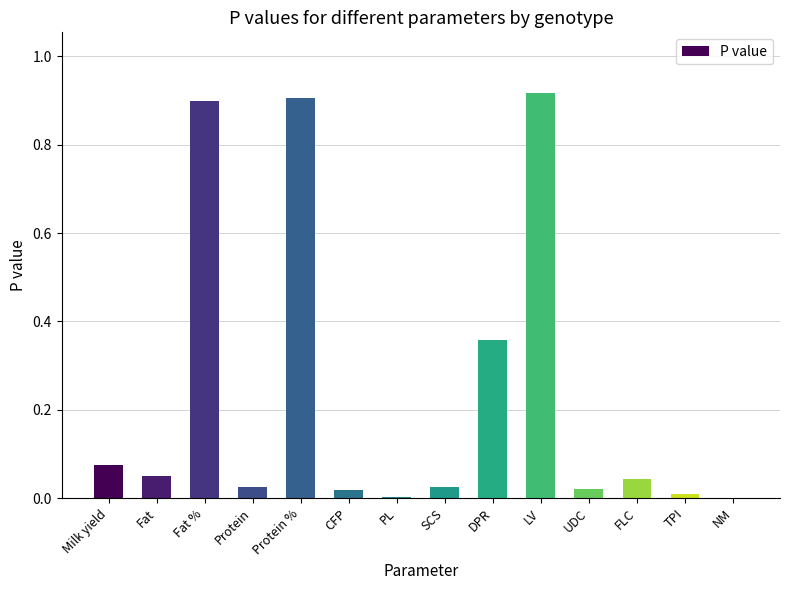

What is the sum of all values?

3.3